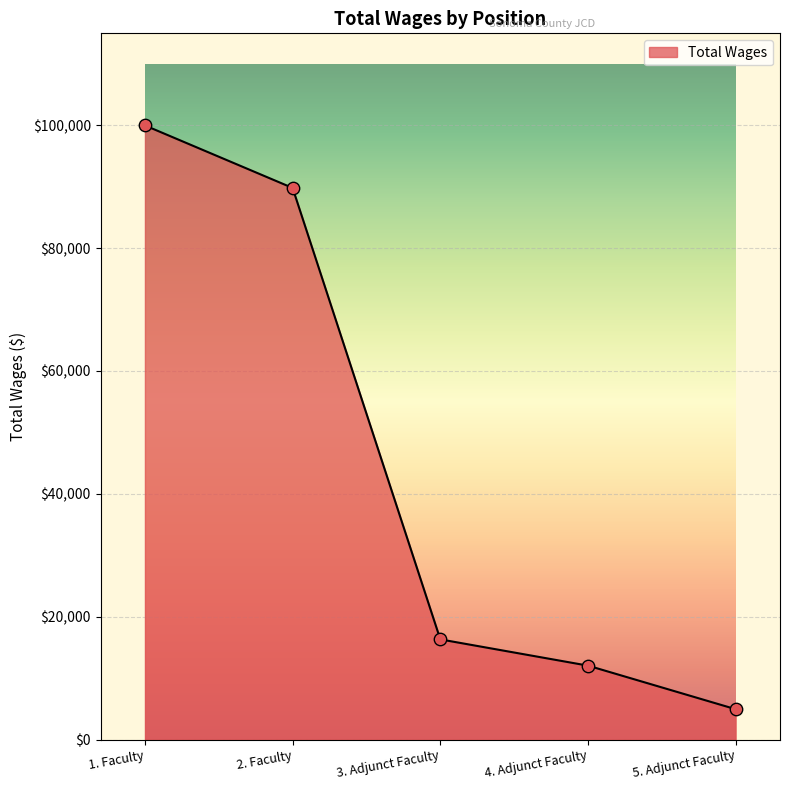

What is the change in value from 3. Adjunct Faculty to 5. Adjunct Faculty?

-11369